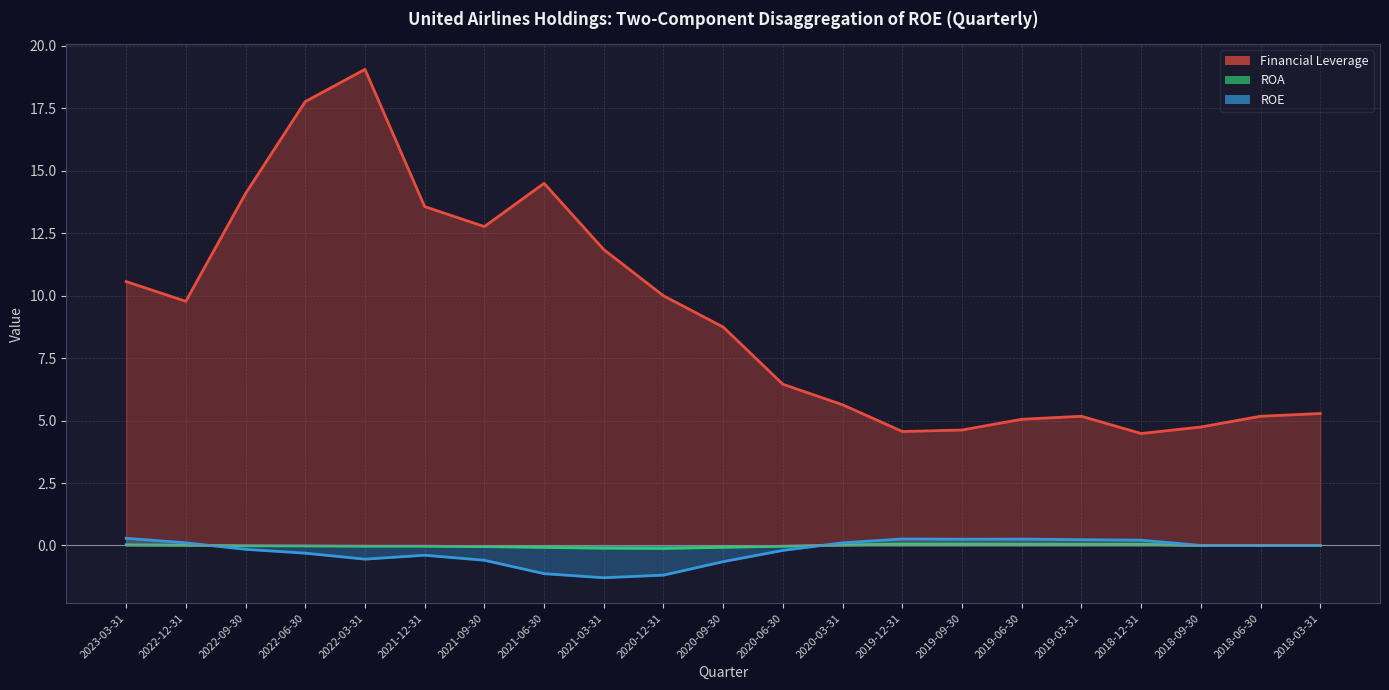

The value of ROA at 2022-12-31 is 0.0. True or false?

True